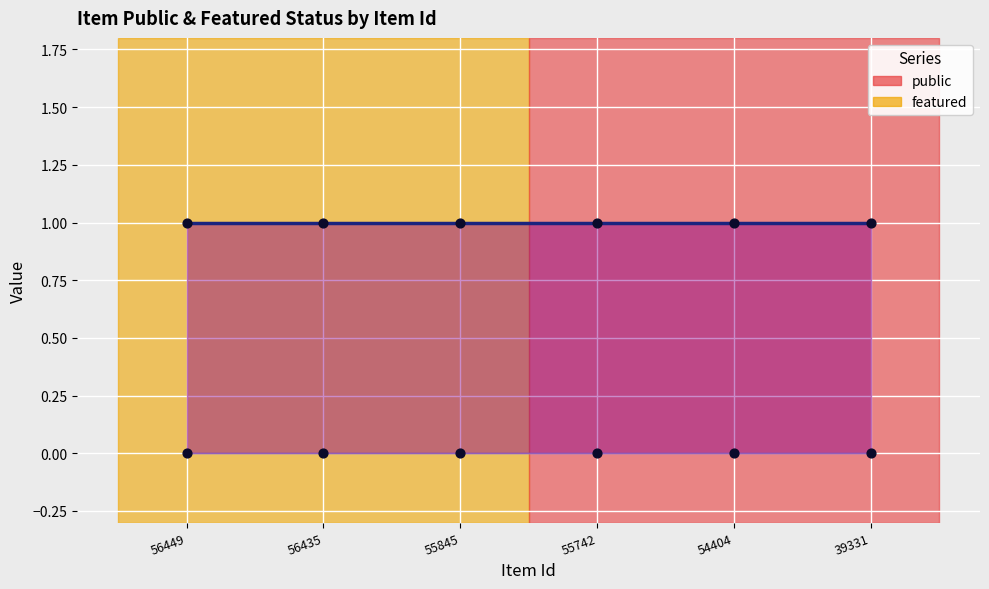

What are all the series names shown in the legend?

public, featured